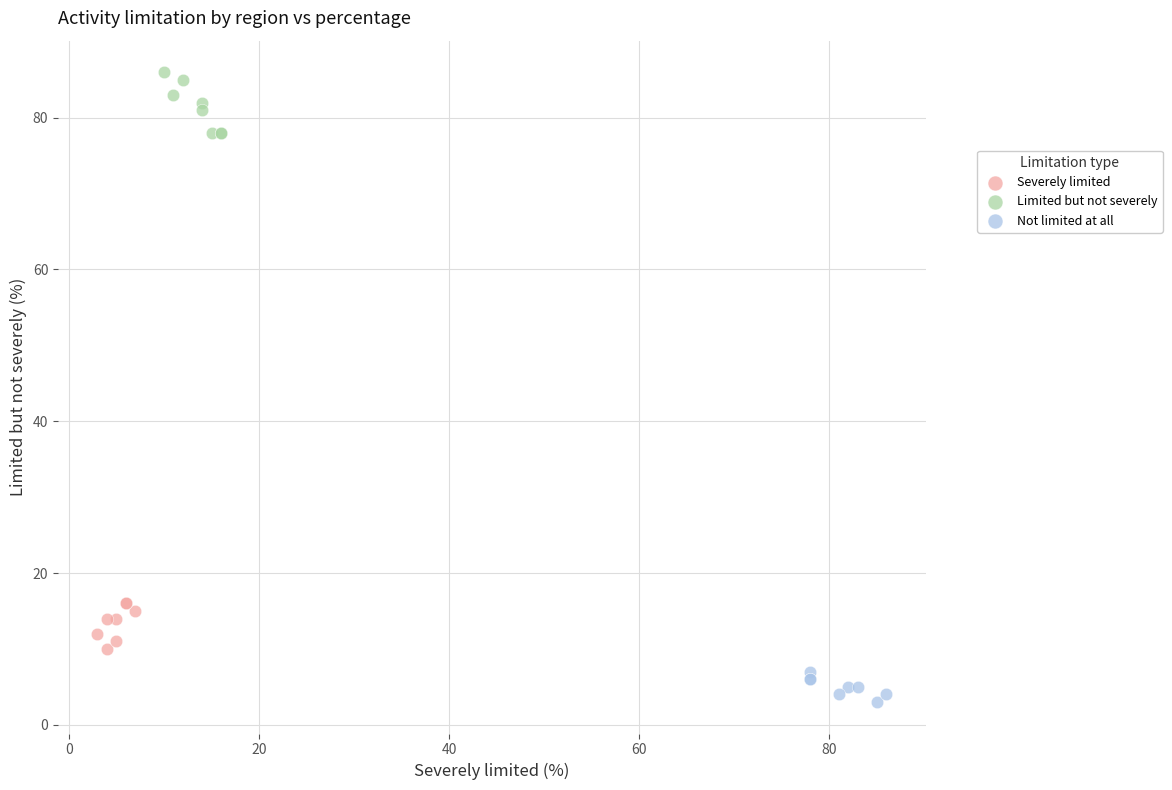

Which series reaches the minimum Y coordinate?

Not limited at all